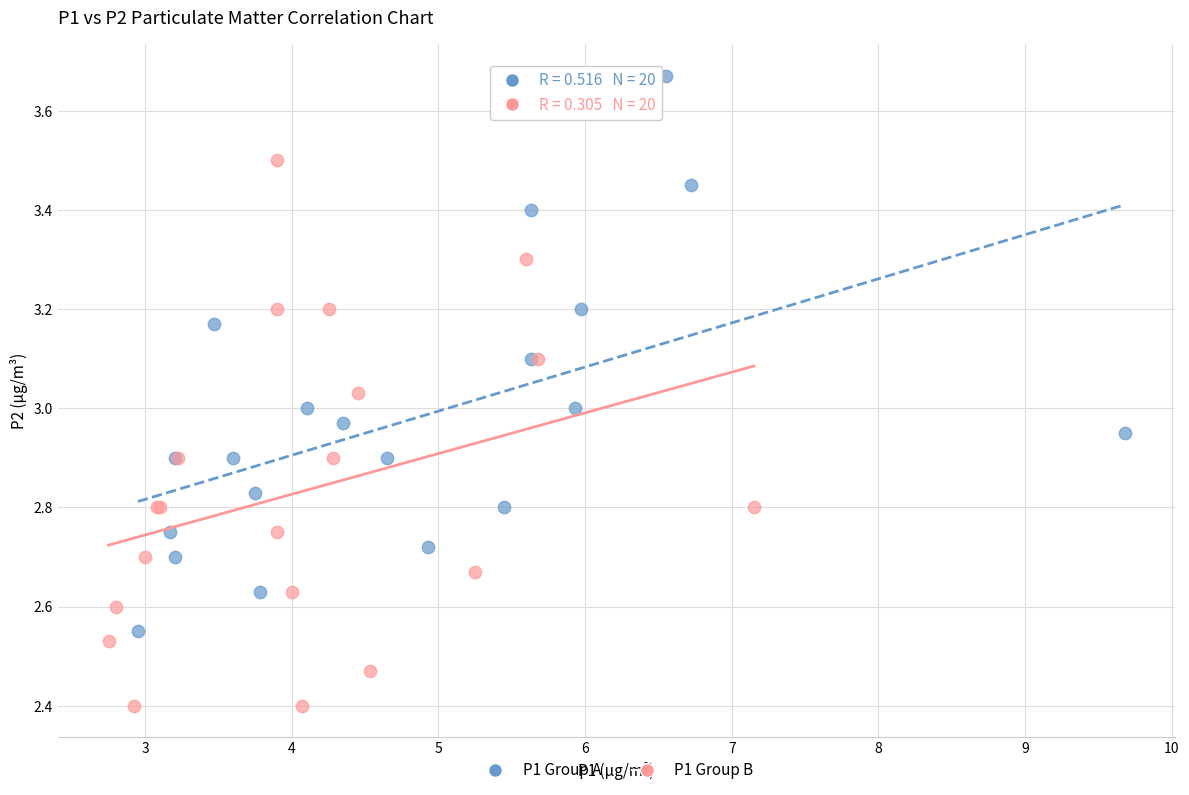

Which series reaches the minimum Y coordinate?

P1 Group B